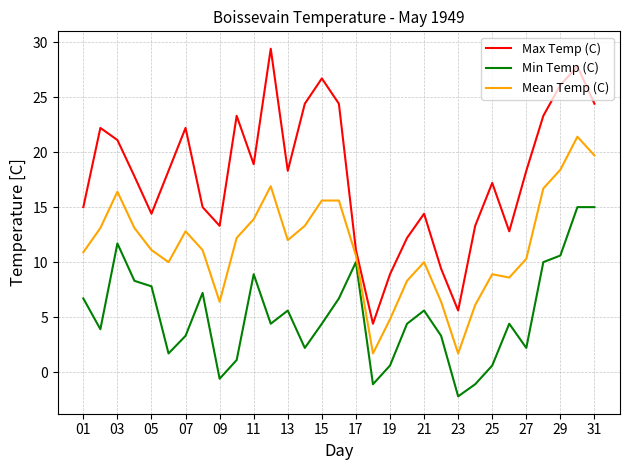

What is the maximum value shown in the chart?

29.4